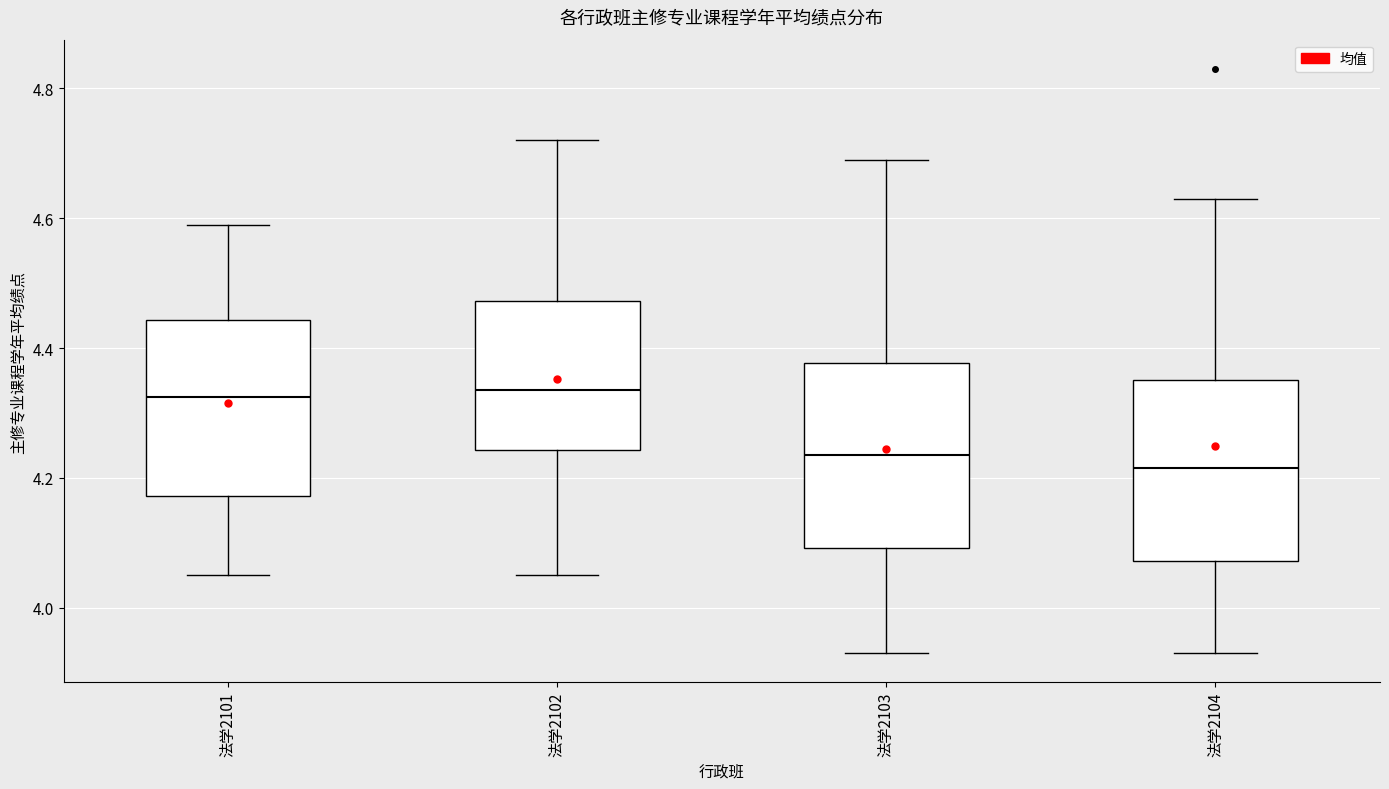

Where is the upper edge of the box for 法学2102 on the y-axis? The values are not printed on the chart, so give them approximately, as read against the axis.

4.48